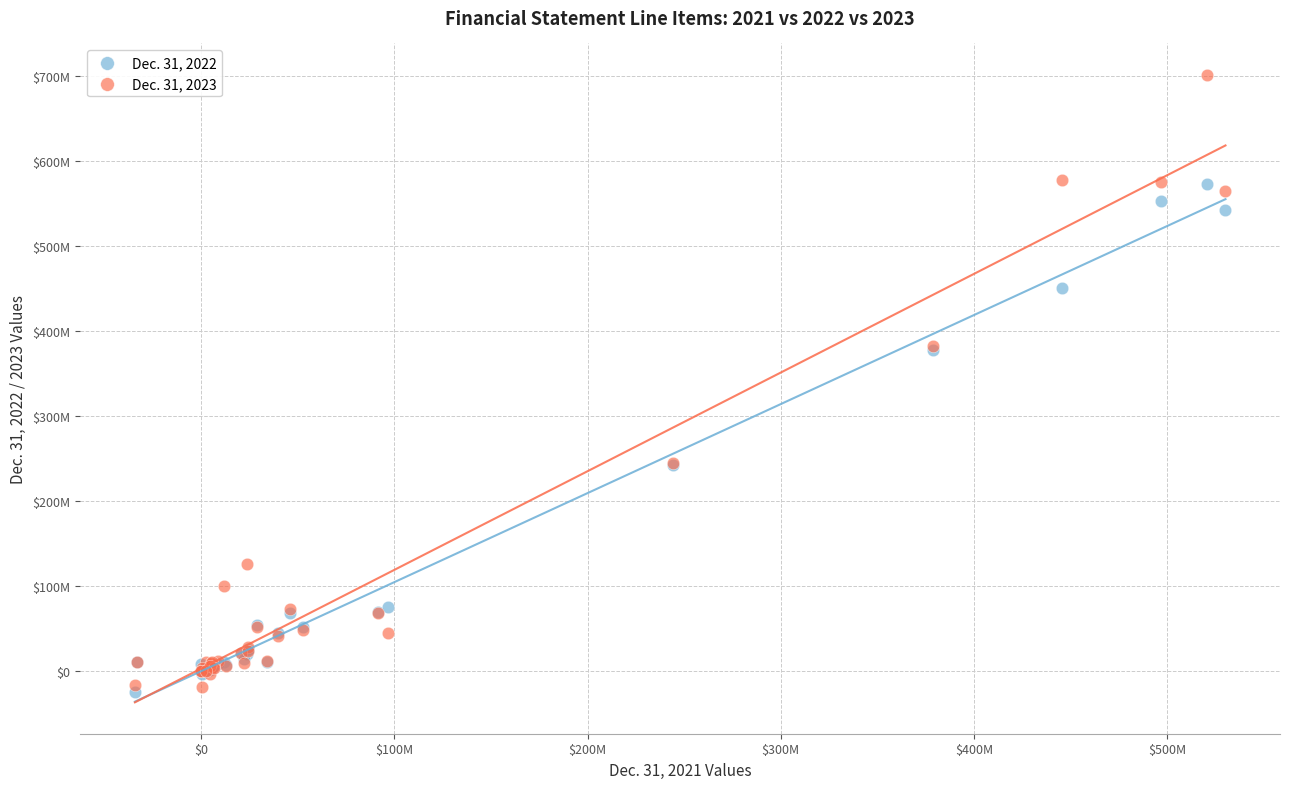

Which series has the widest spread of Y values?

Dec. 31, 2023